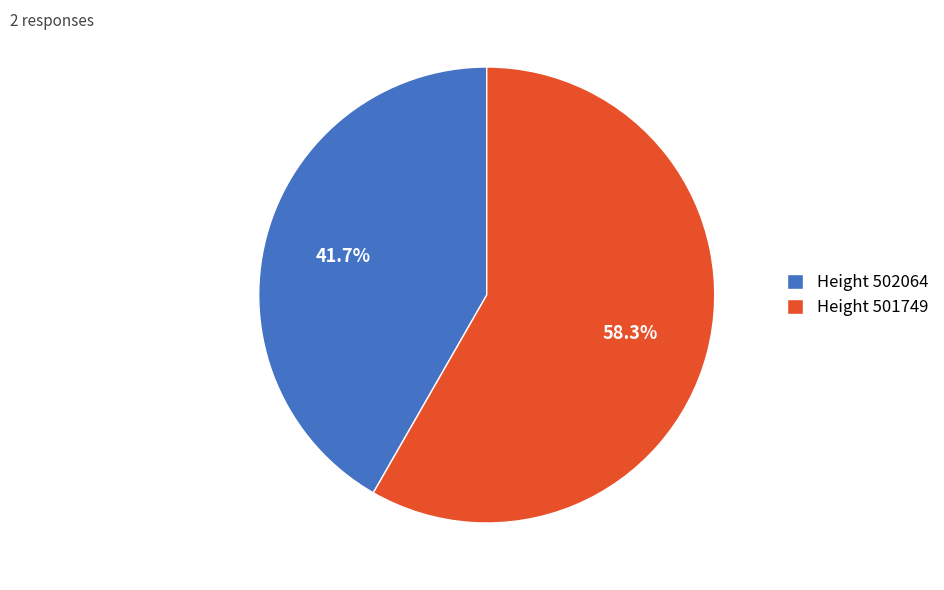

Which slice is the smallest?

Height 502064